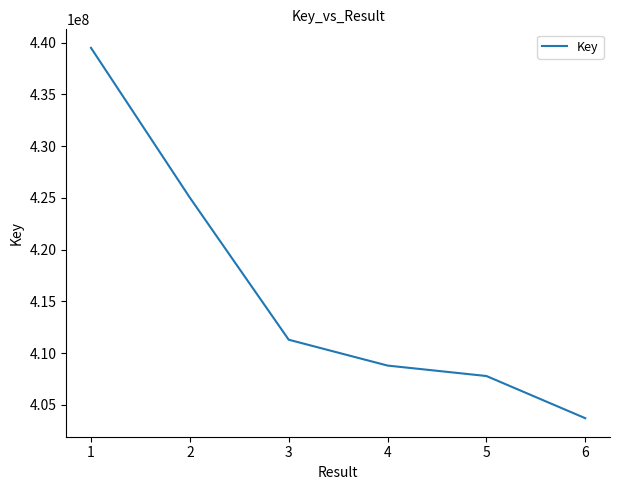

Rank the categories by value from lowest to highest.

6, 5, 4, 3, 2, 1